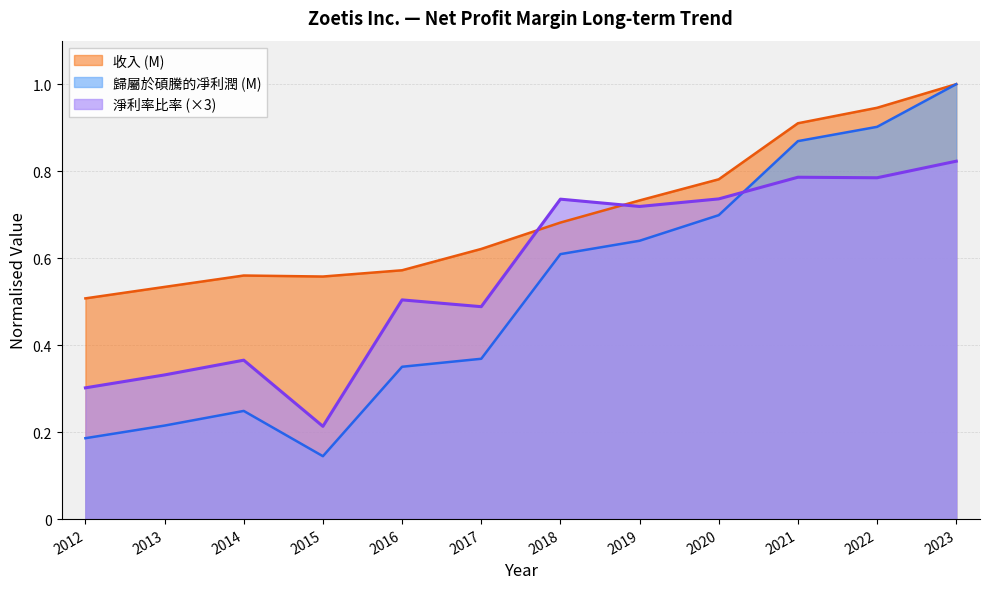

True or false: 收入 (M) and 歸屬於碩騰的凈利潤 (M) intersect in this chart.

False